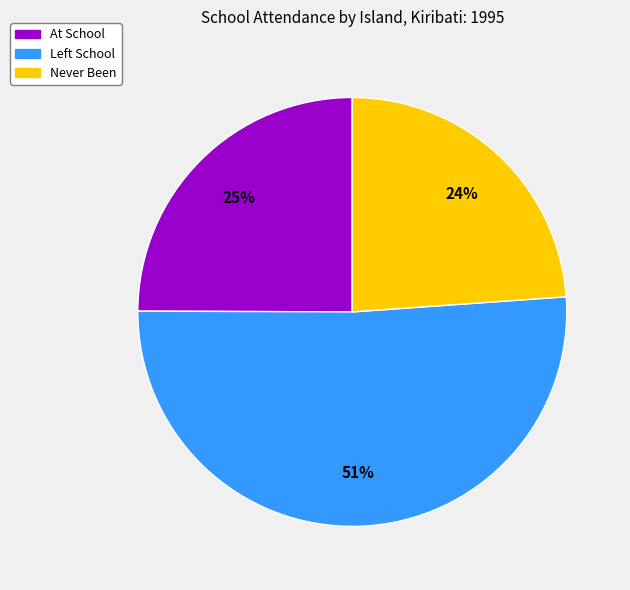

How many slices are in this pie chart?

3